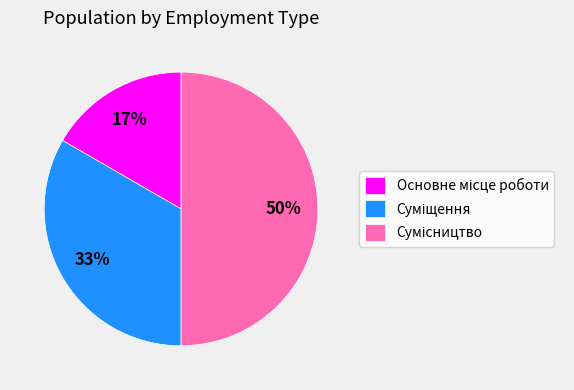

To the nearest percent, what is the average slice percentage?

33%